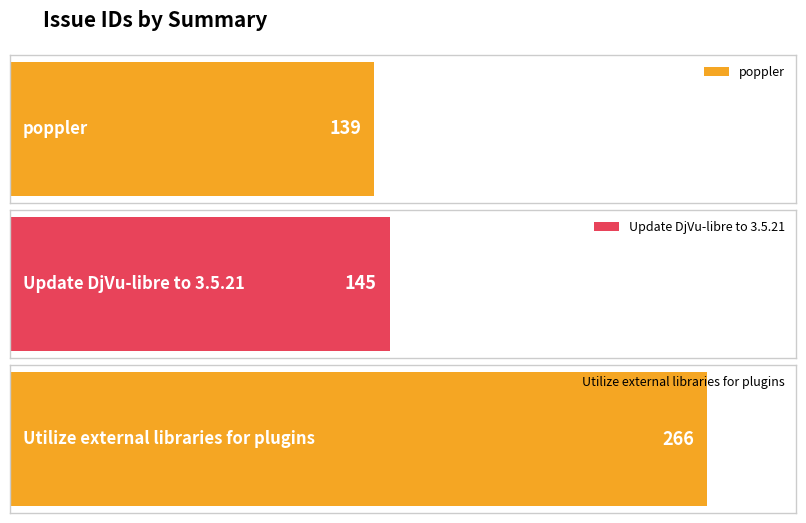

What is the greatest value displayed?

266